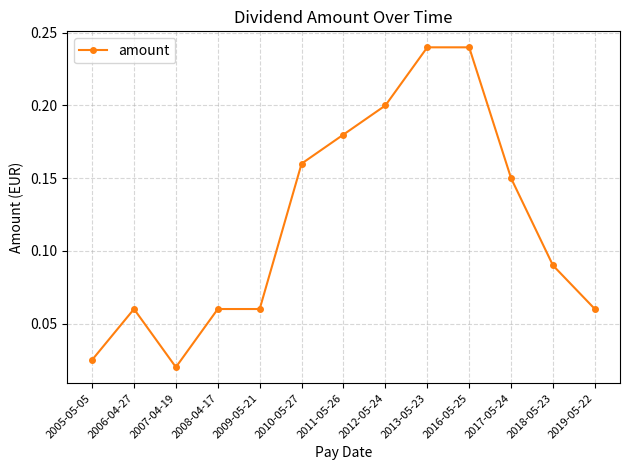

Does the chart have visible grid lines?

Yes